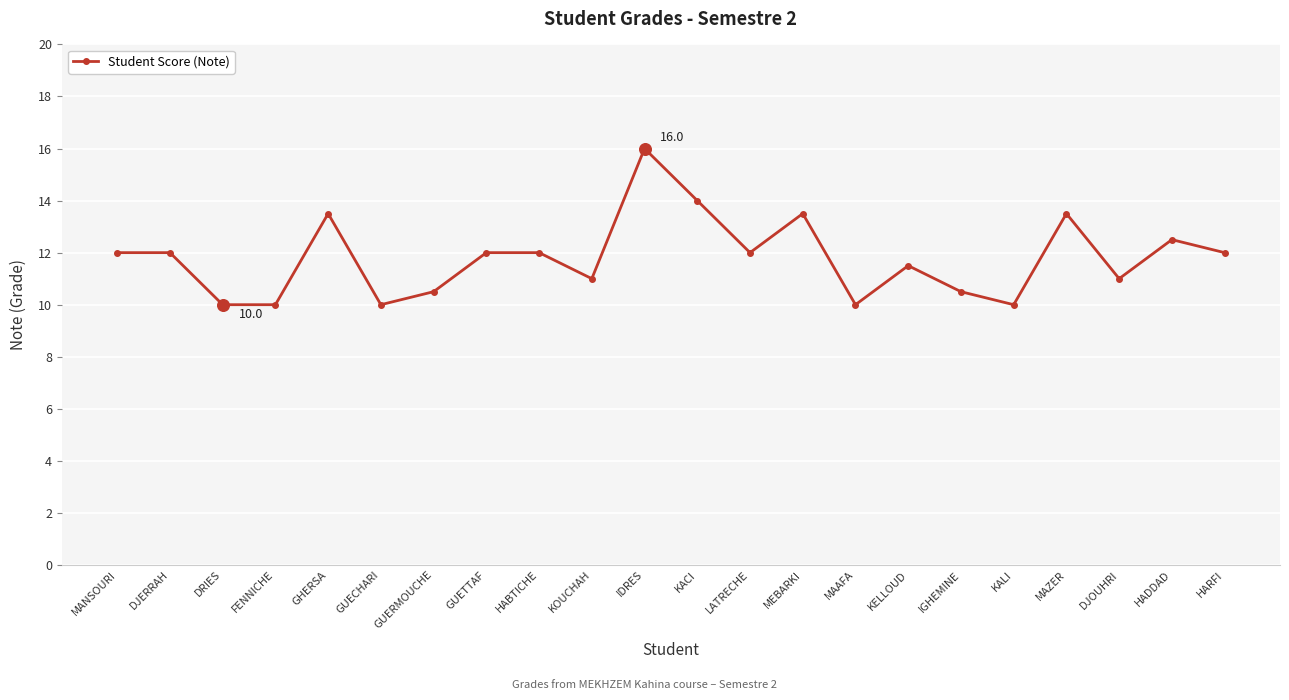

Between GHERSA and MAAFA, which is larger?

GHERSA